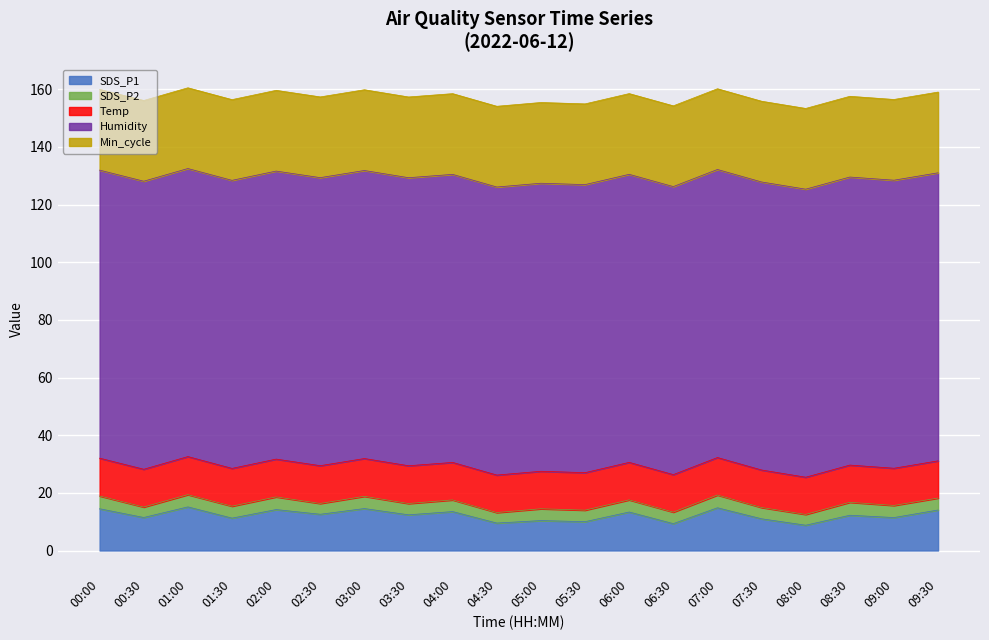

Reading left to right, transcribe all the data shown in this chart.

SDS_P1: 14.5	11.4	15.1	11.2	14.2	12.6	14.6	12.4	13.5	9.5	10.4	10.0	13.3	9.3	14.8	11.0	8.8	12.2	11.4	14.1
SDS_P2: 4.5	3.6	4.2	4.2	4.4	3.8	4.2	3.9	4.0	3.6	4.1	4.0	4.2	4.0	4.4	3.9	3.8	4.5	4.2	4.2
Temp: 13.1	13.1	13.2	13.1	13.1	13.1	13.1	13.1	13.0	13.0	13.0	13.0	13.0	13.0	13.0	13.0	12.9	12.9	12.9	12.9
Humidity: 99.9	99.9	99.9	99.9	99.9	99.9	99.9	99.9	99.9	99.9	99.9	99.9	99.9	99.9	99.9	99.9	99.9	99.9	99.9	99.9
Min_cycle: 28.0	28.0	28.0	28.0	28.0	28.0	28.0	28.0	28.0	28.0	28.0	28.0	28.0	28.0	28.0	28.0	28.0	28.0	28.0	28.0